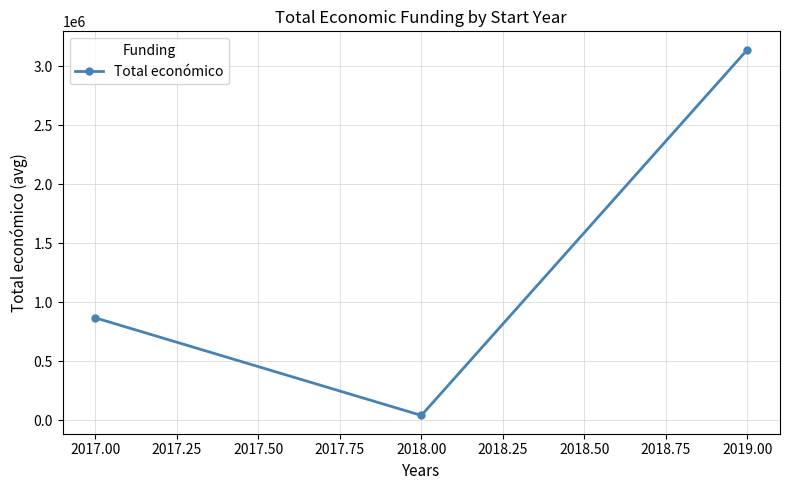

Between 2019.00 and 2017.00, which is larger?

2019.00